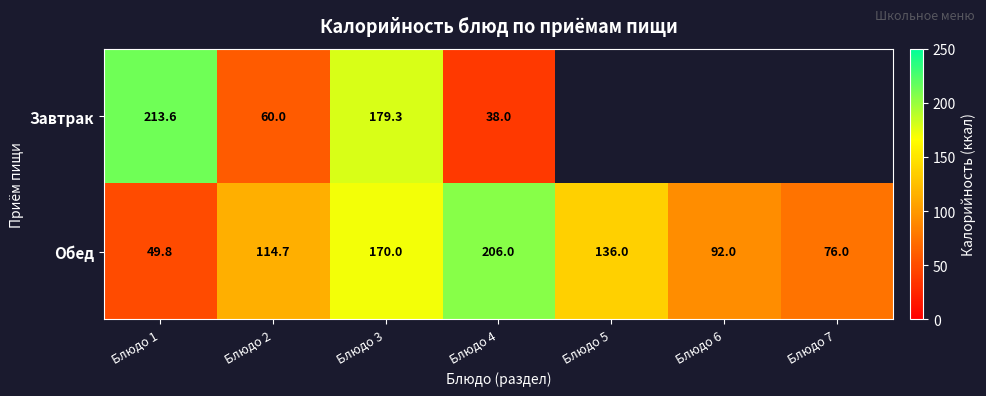

Is the value of Завтрак at Блюдо 1 greater than the value of Обед at Блюдо 6?

Yes